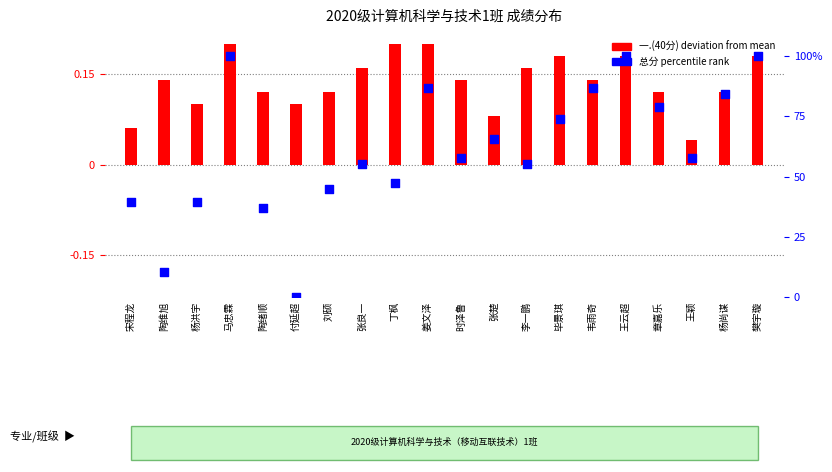

Which series reaches the minimum Y coordinate?

总分 percentile